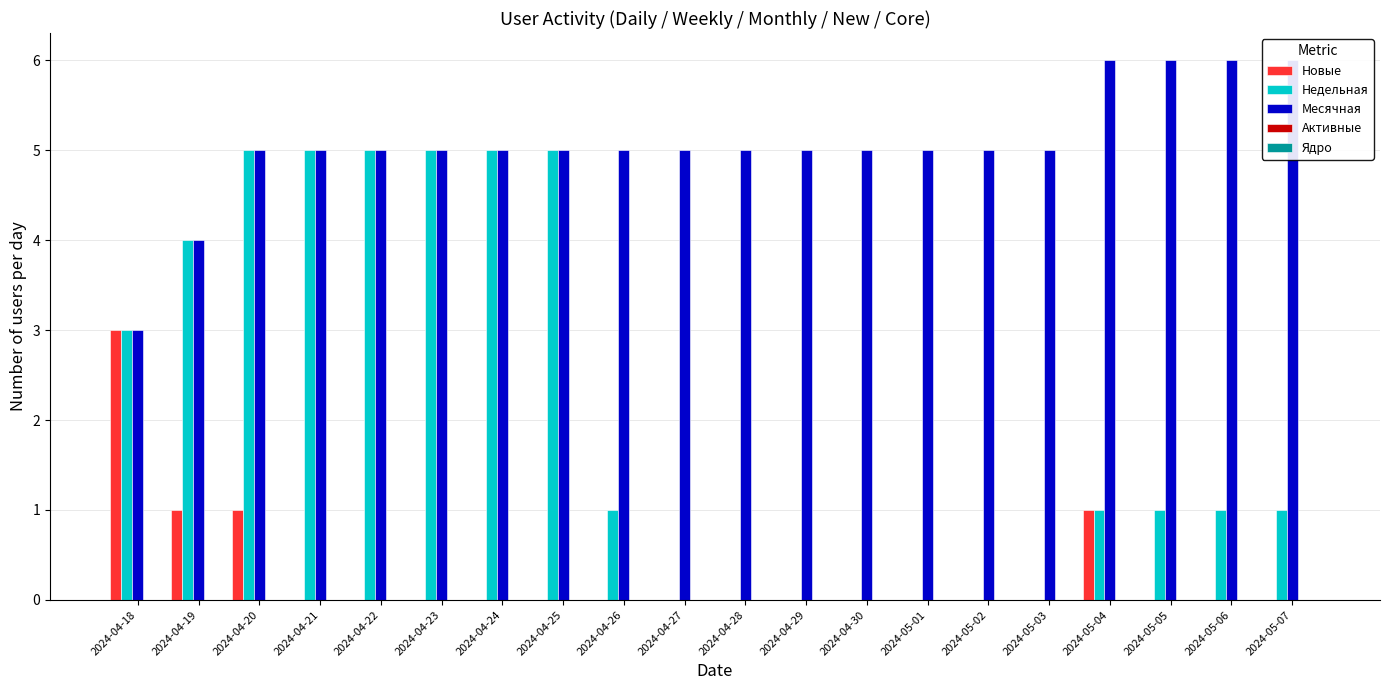

What are all the series names shown in the legend?

Новые, Недельная, Месячная, Активные, Ядро